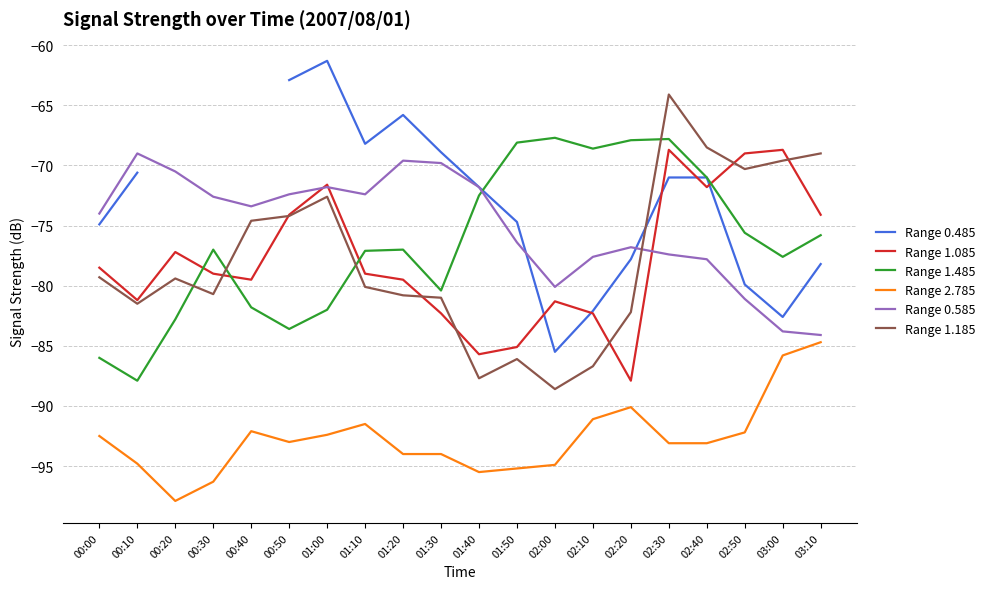

True or false: Range 2.785 and Range 0.485 intersect in this chart.

False